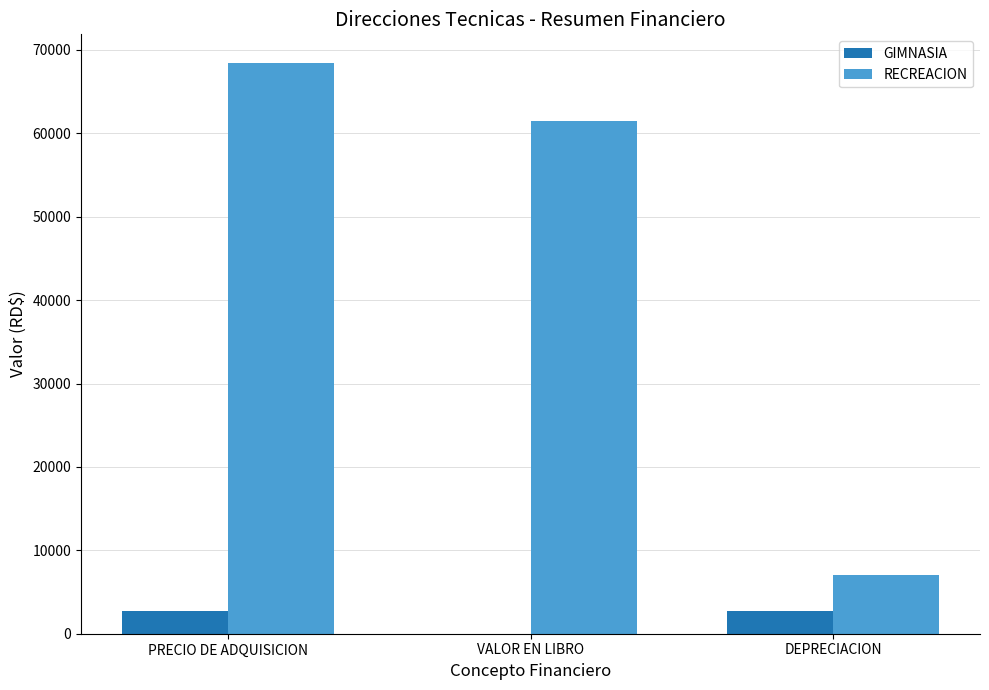

What is the approximate value of RECREACION at DEPRECIACION?

6989.9